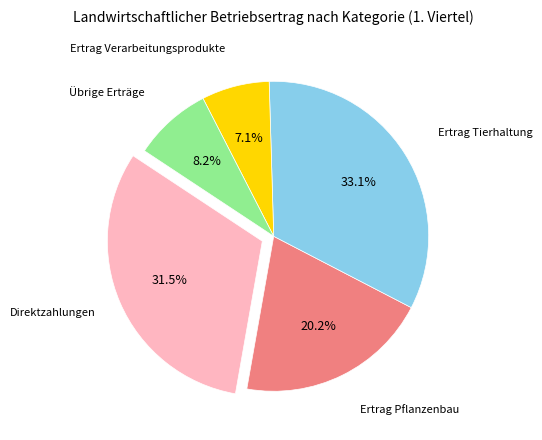

To the nearest percent, what is the average slice percentage?

20%